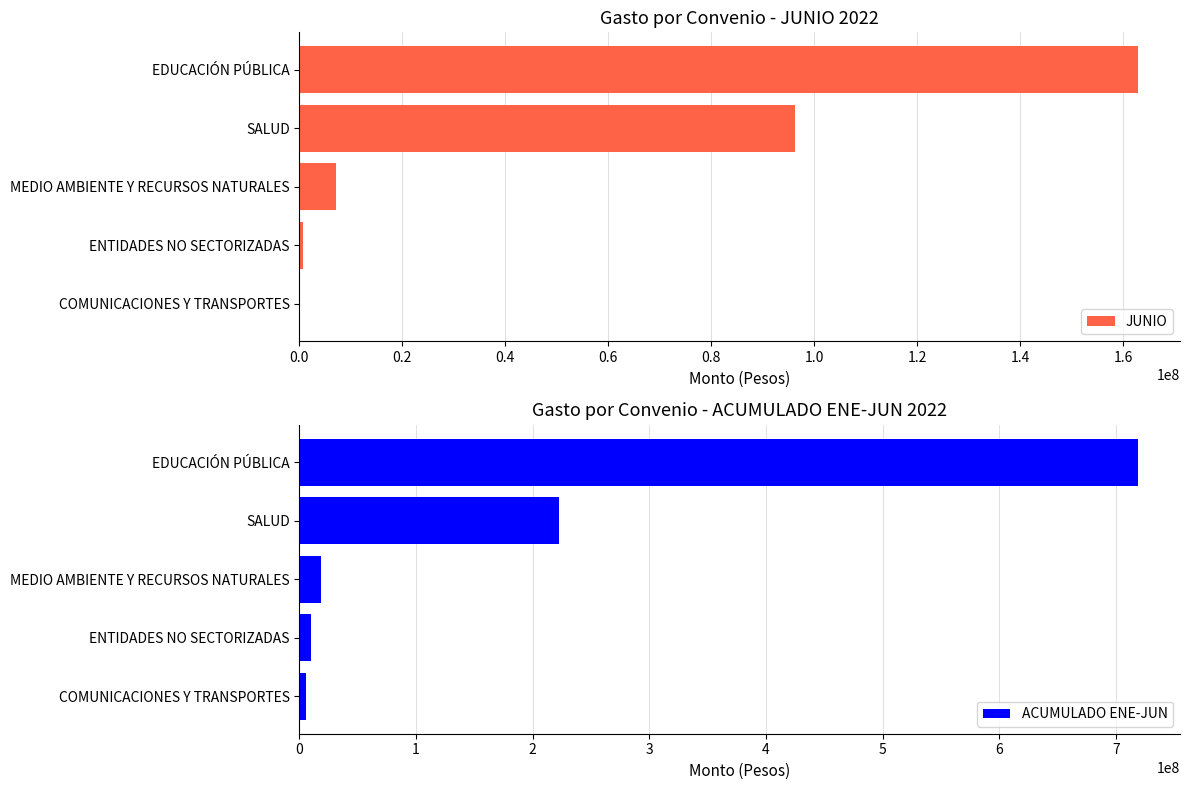

At which label does JUNIO reach its peak?

EDUCACIÓN PÚBLICA